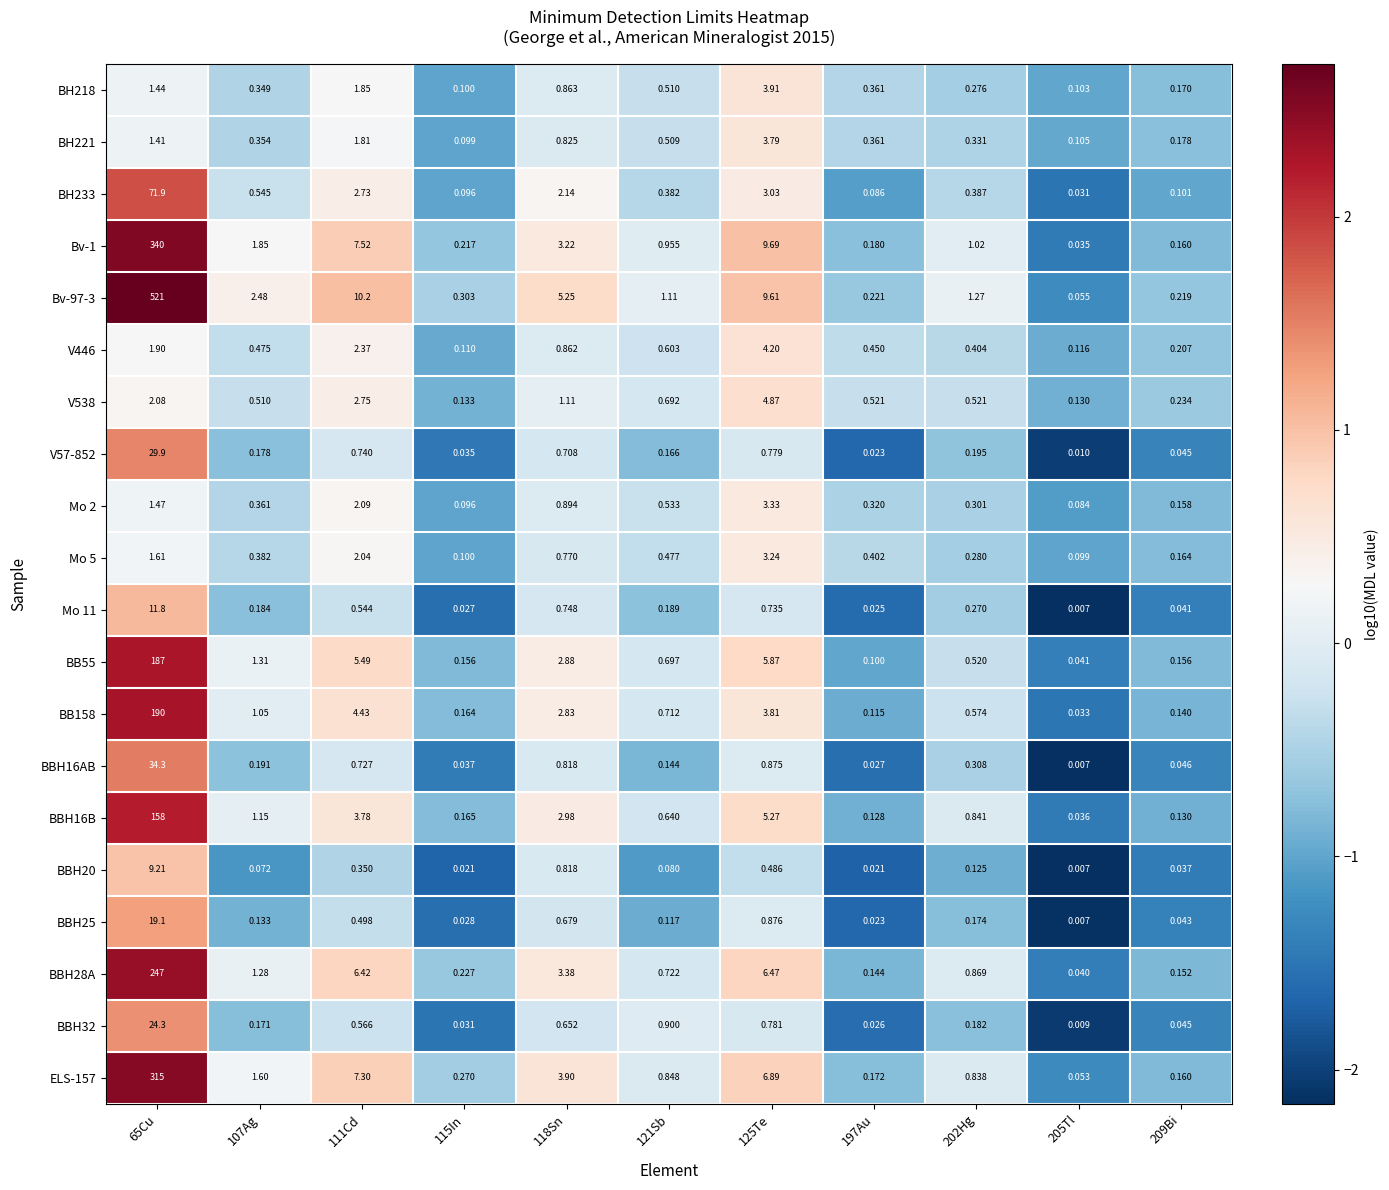

Between 115In and 209Bi, which series saw the biggest shift?

ELS-157